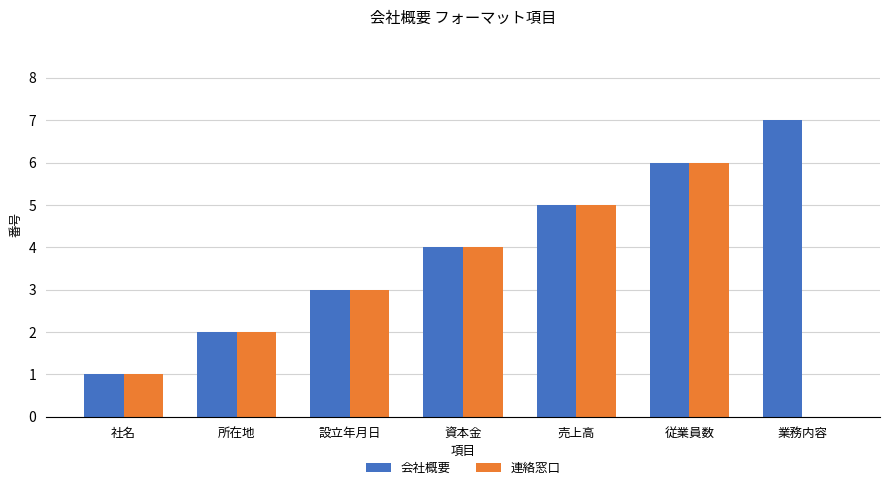

The 会社概要 series shows 1 at 社名. True or false?

True